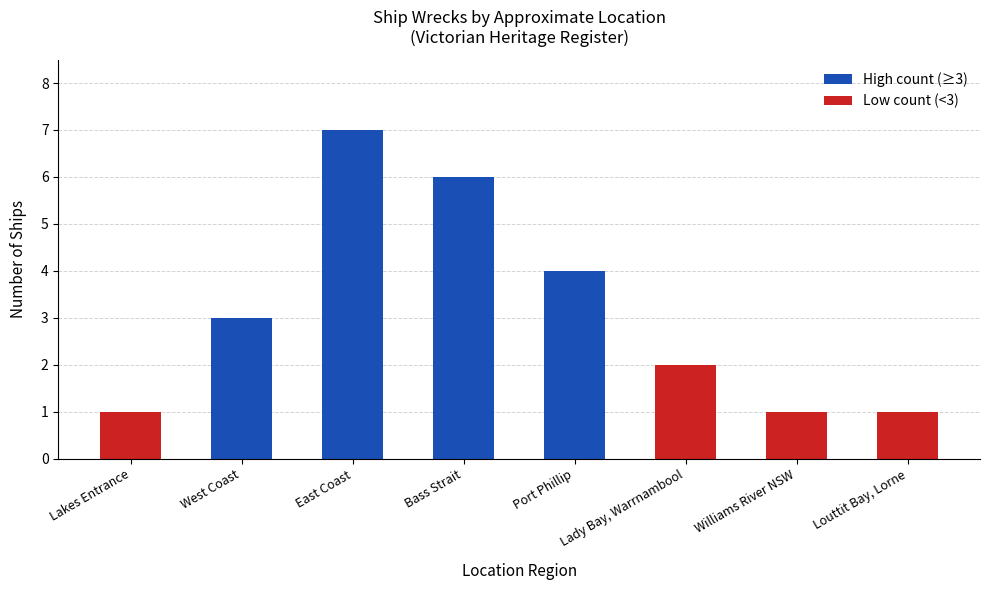

What is the approximate value at Port Phillip?

4